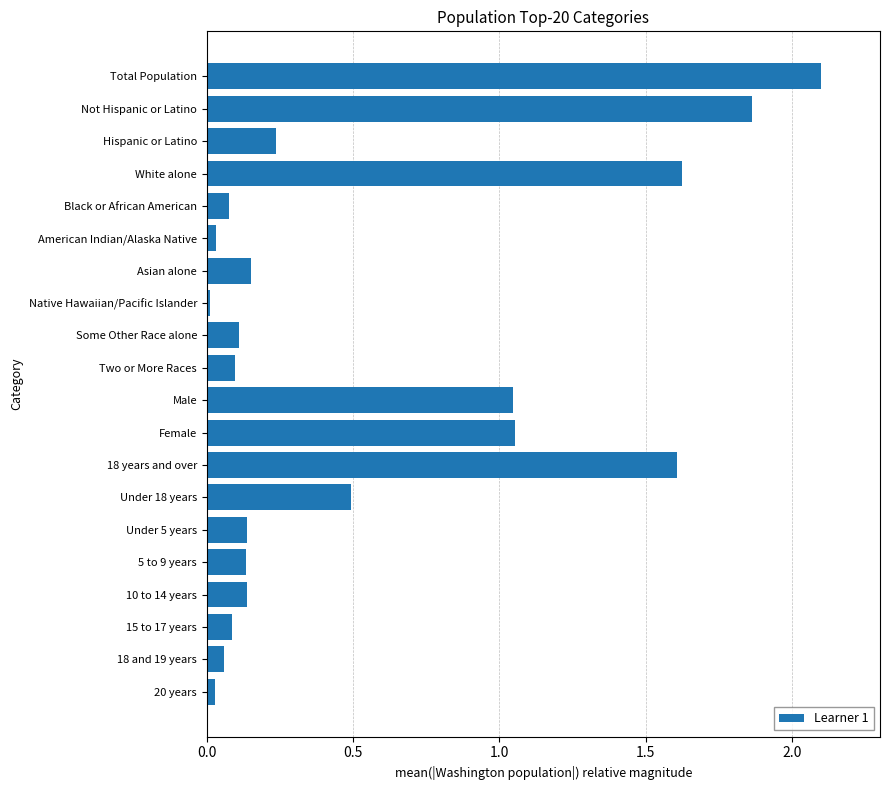

What is the sum of all values?

11.1